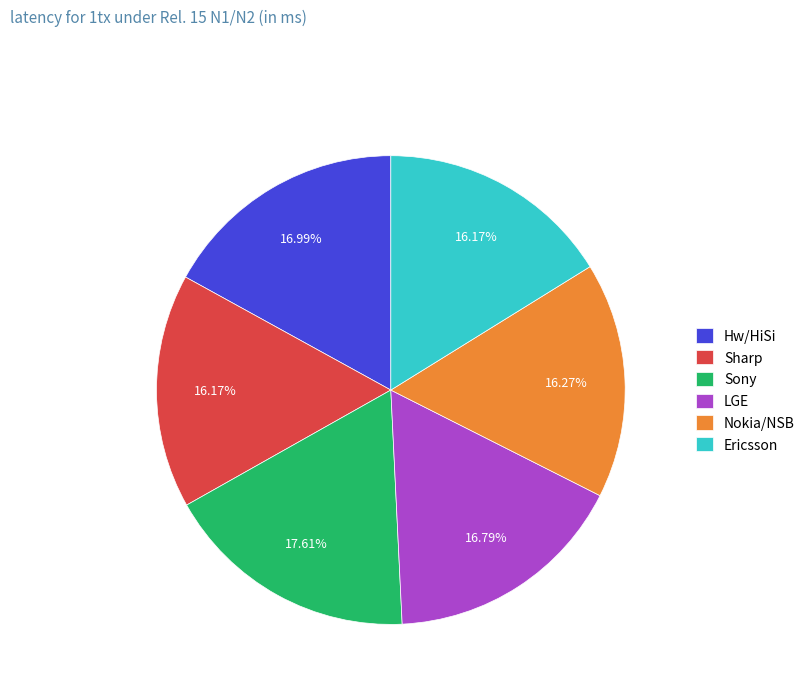

Which slice is the largest?

Sony